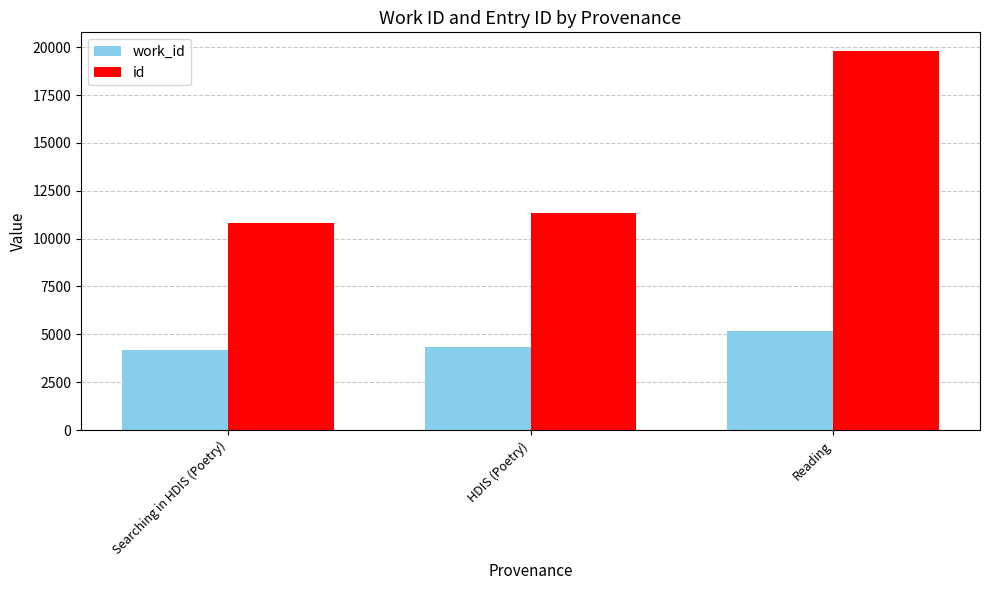

Between Searching in HDIS (Poetry) and Reading, which series saw the biggest shift?

id